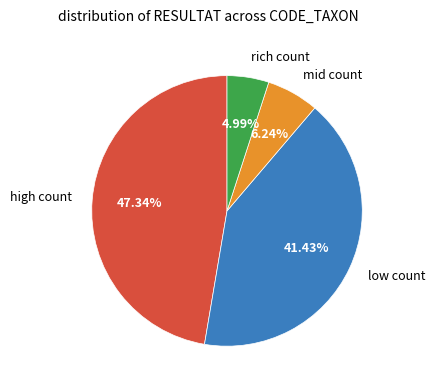

Does any single category account for the majority?

No